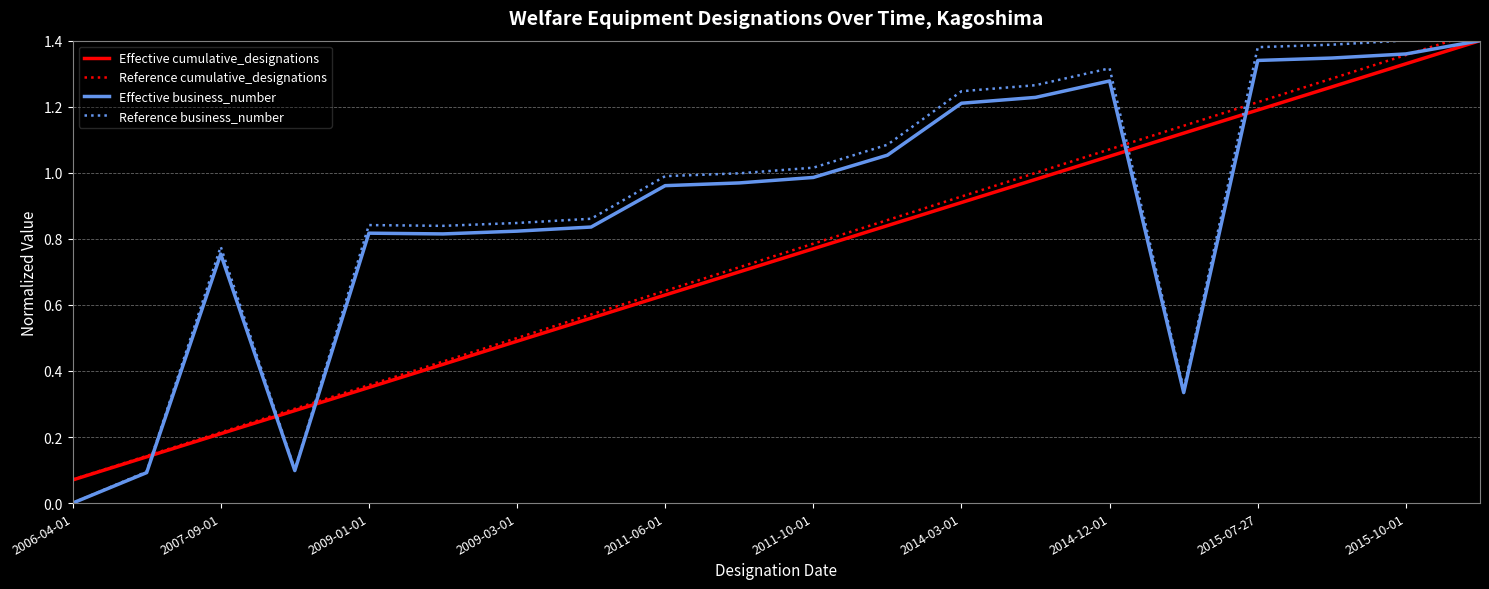

Reading left to right, list all the values displayed in this chart.

Effective cumulative_designations: 0.1	0.1	0.2	0.3	0.3	0.4	0.5	0.6	0.6	0.7	0.8	0.8	0.9	1.0	1.0	1.1	1.2	1.3	1.3	1.4
Reference cumulative_designations: 0.1	0.1	0.2	0.3	0.4	0.4	0.5	0.6	0.6	0.7	0.8	0.9	0.9	1.0	1.1	1.1	1.2	1.3	1.4	1.4
Effective business_number: 0.0	0.1	0.8	0.1	0.8	0.8	0.8	0.8	1.0	1.0	1.0	1.1	1.2	1.2	1.3	0.3	1.3	1.3	1.4	1.4
Reference business_number: 0.0	0.1	0.8	0.1	0.8	0.8	0.8	0.9	1.0	1.0	1.0	1.1	1.2	1.3	1.3	0.3	1.4	1.4	1.4	1.4